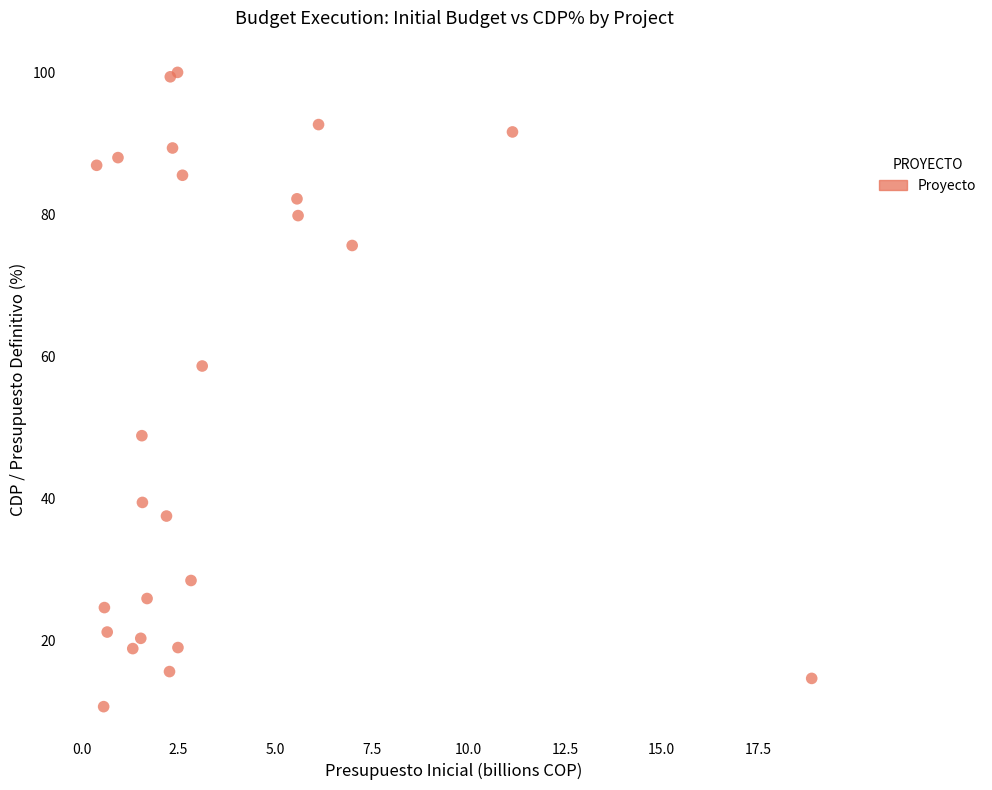

What Y value in the scatter plot is closest to 55?

58.6